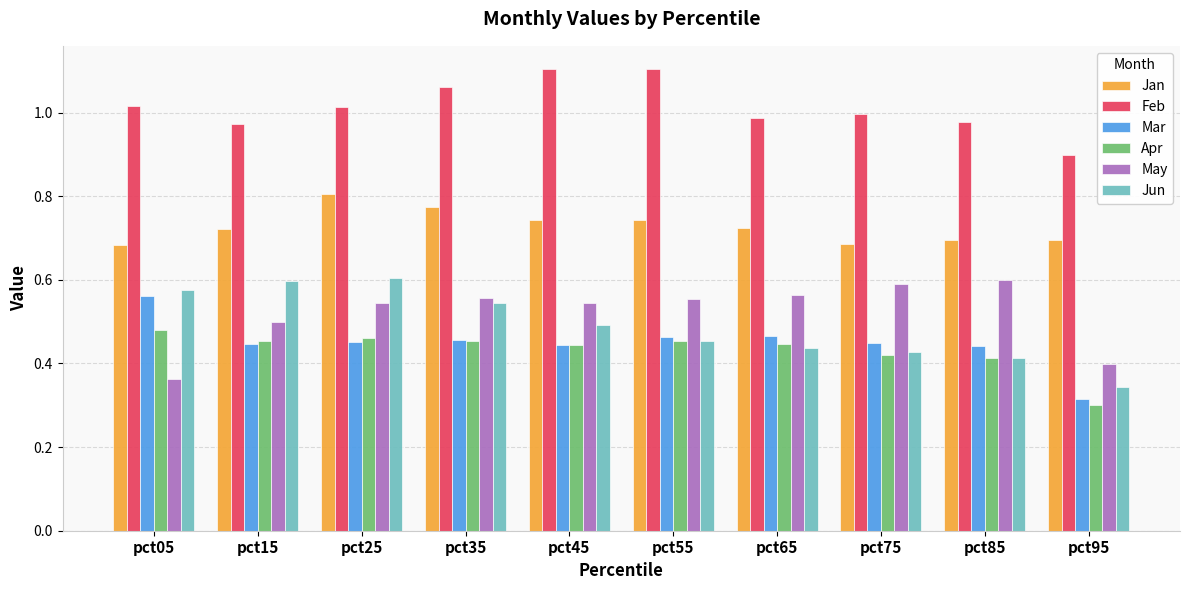

What are all the series names shown in the legend?

Jan, Feb, Mar, Apr, May, Jun